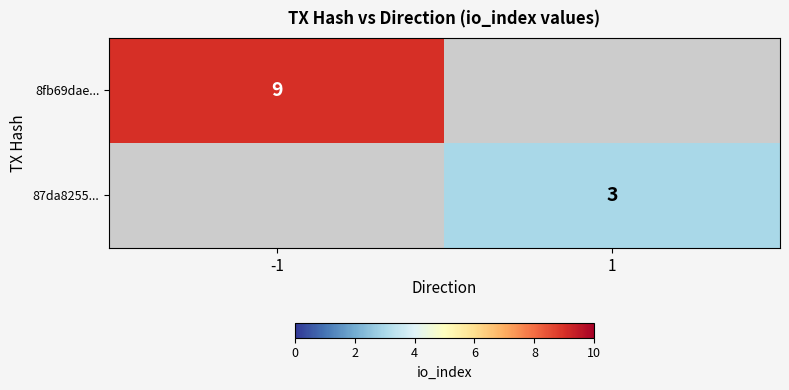

Is the value of 8fb69dae... at -1 greater than the value of 87da8255... at 1?

Yes